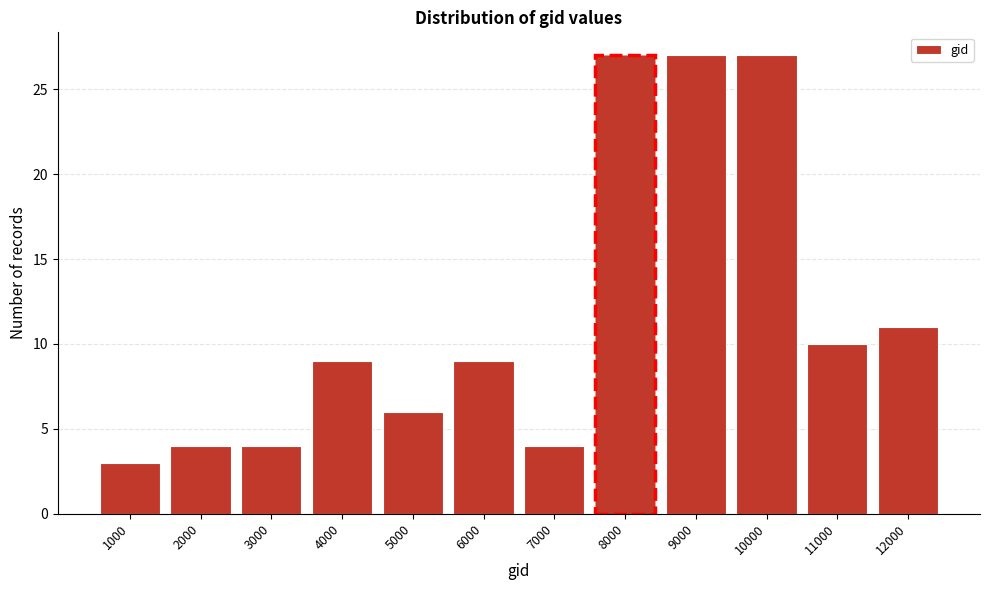

Reading left to right, what are all the values shown in this chart?

1000=3	2000=4	3000=4	4000=9	5000=6	6000=9	7000=4	8000=27	9000=27	10000=27	11000=10	12000=11